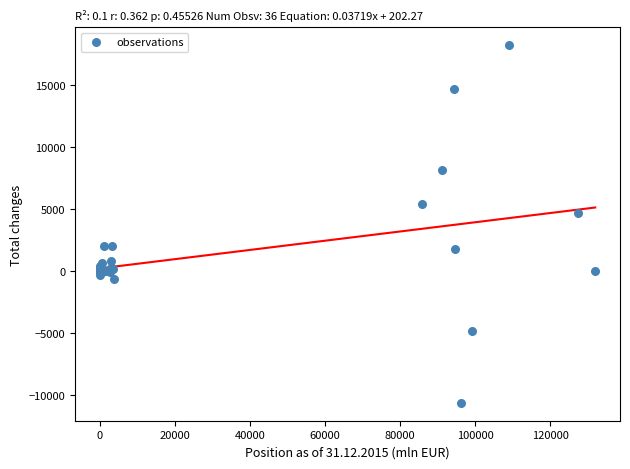

What Y value in the scatter plot is closest to 3778?

4698.2